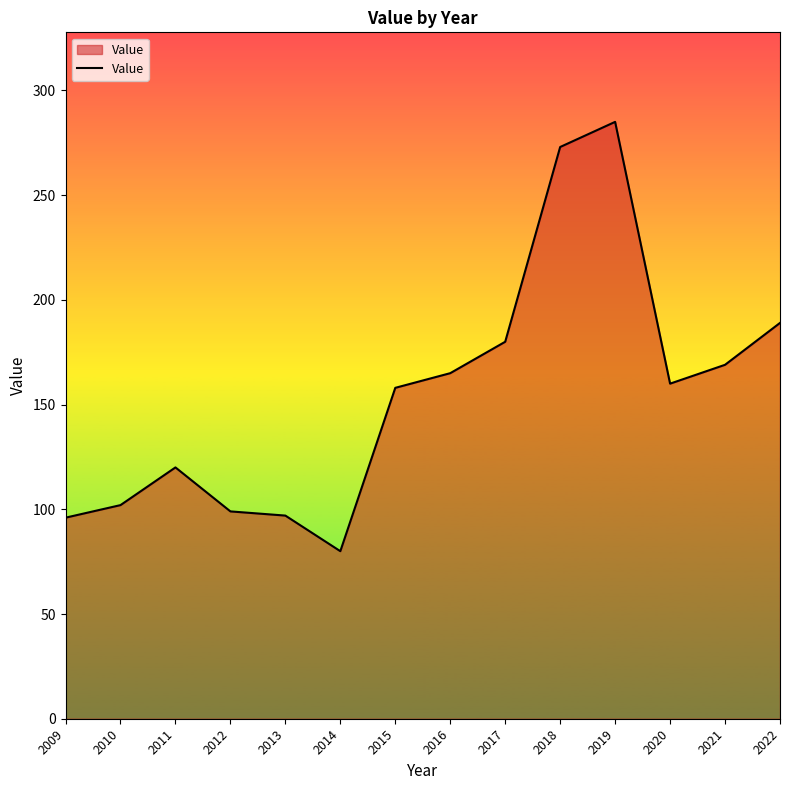

Where does the data first go above 160?

2016